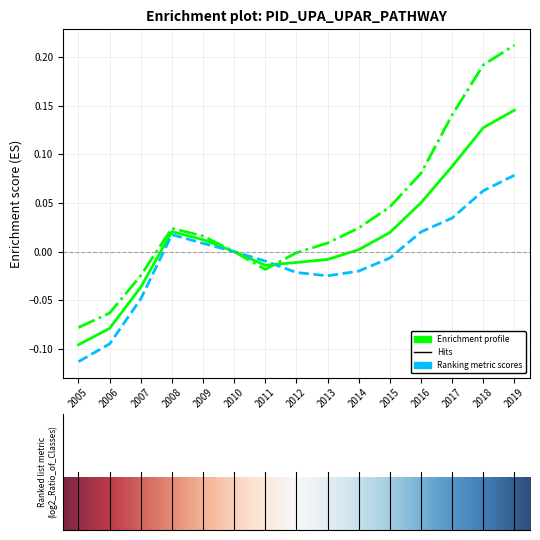

How many lines are shown in the chart?

3